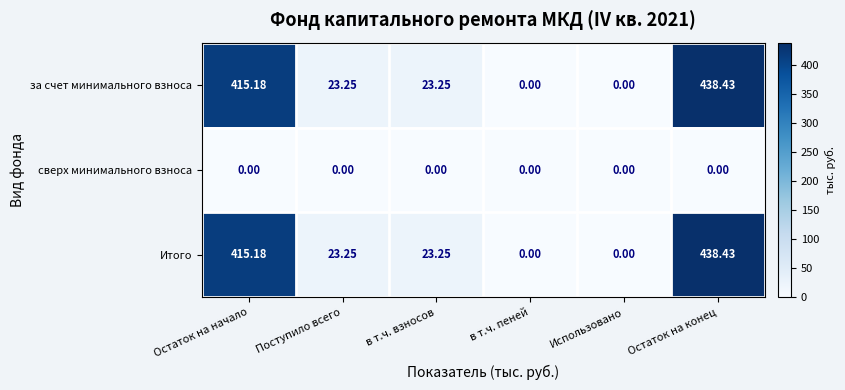

Where does the Итого series first go above 23?

Остаток на начало